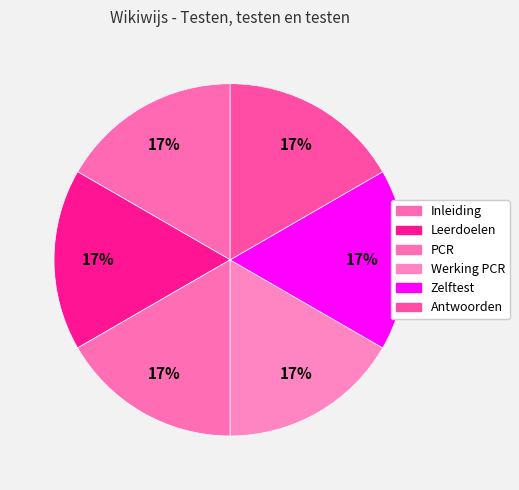

Does any single category account for the majority?

No